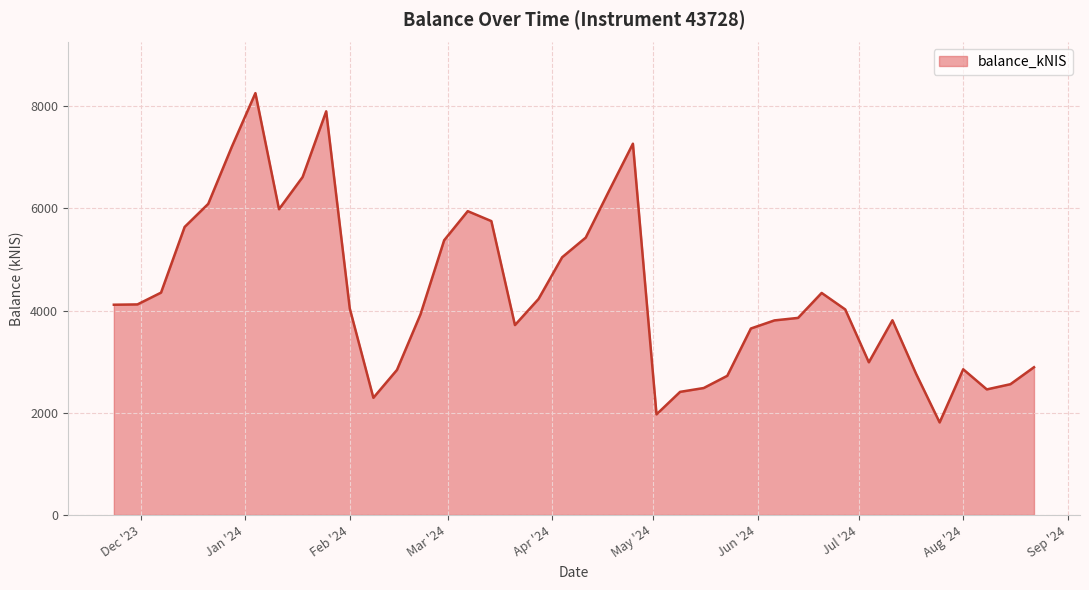

What is the maximum value shown in the chart?

8255.0